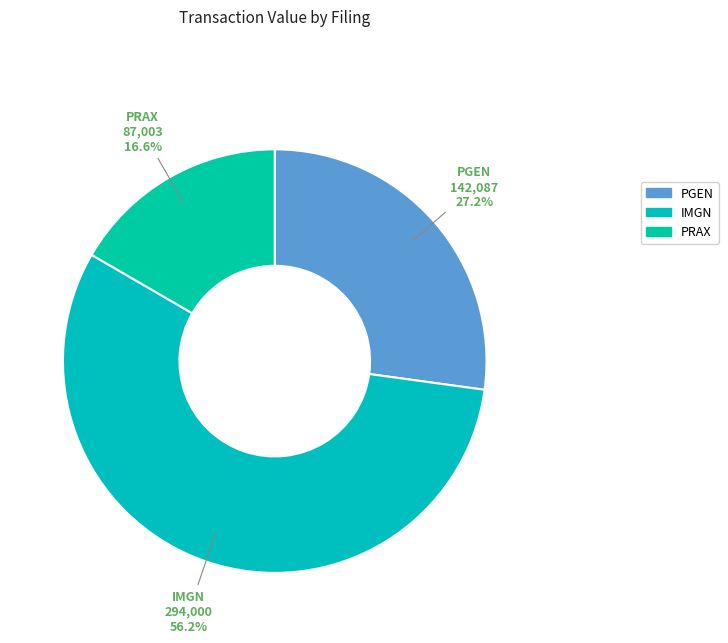

Which slice is the largest?

IMGN